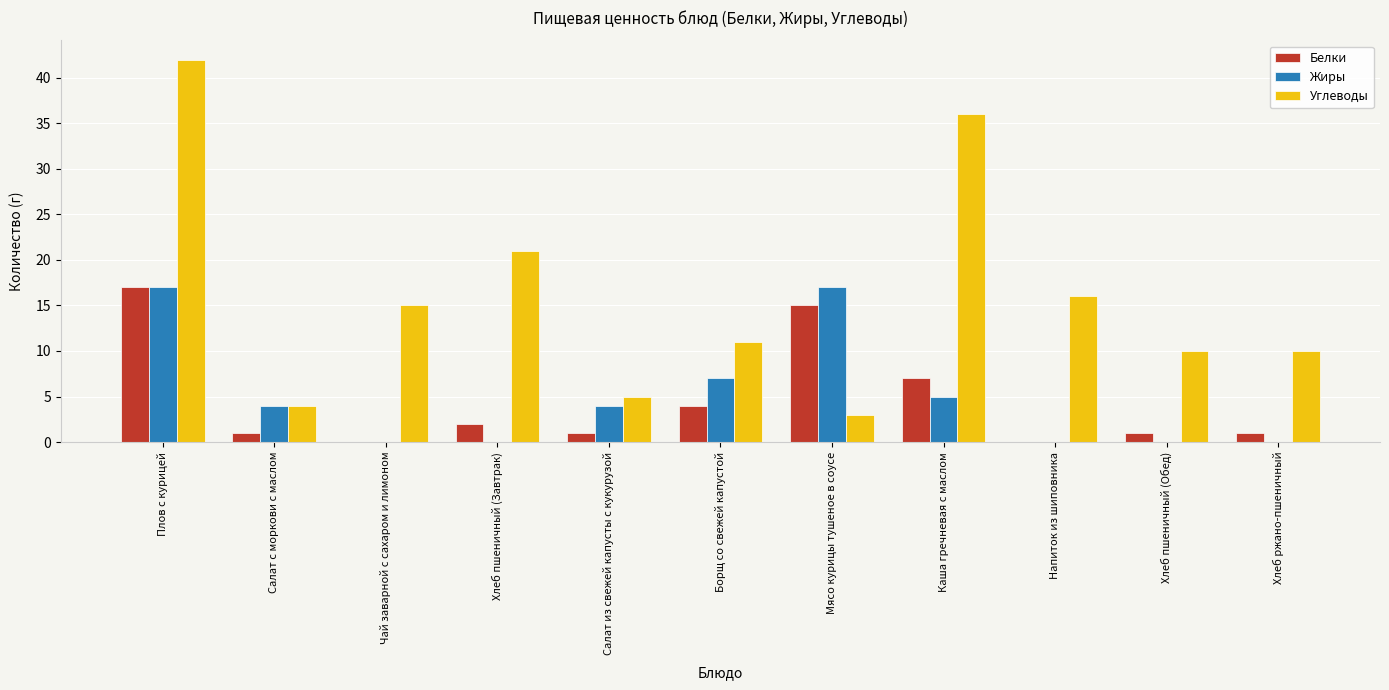

What is the average value of the Углеводы series?

16